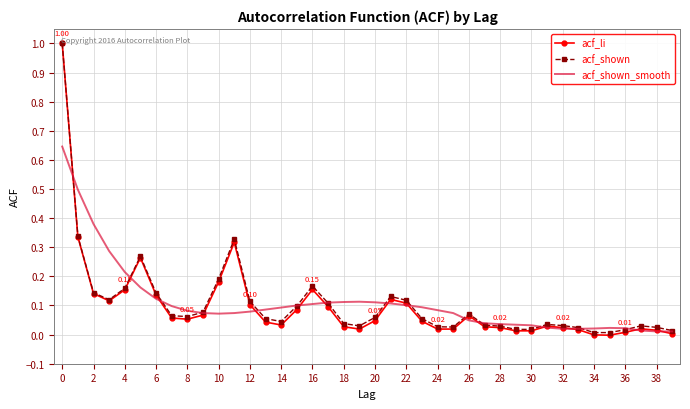

Which series has the widest spread of values?

acf_li